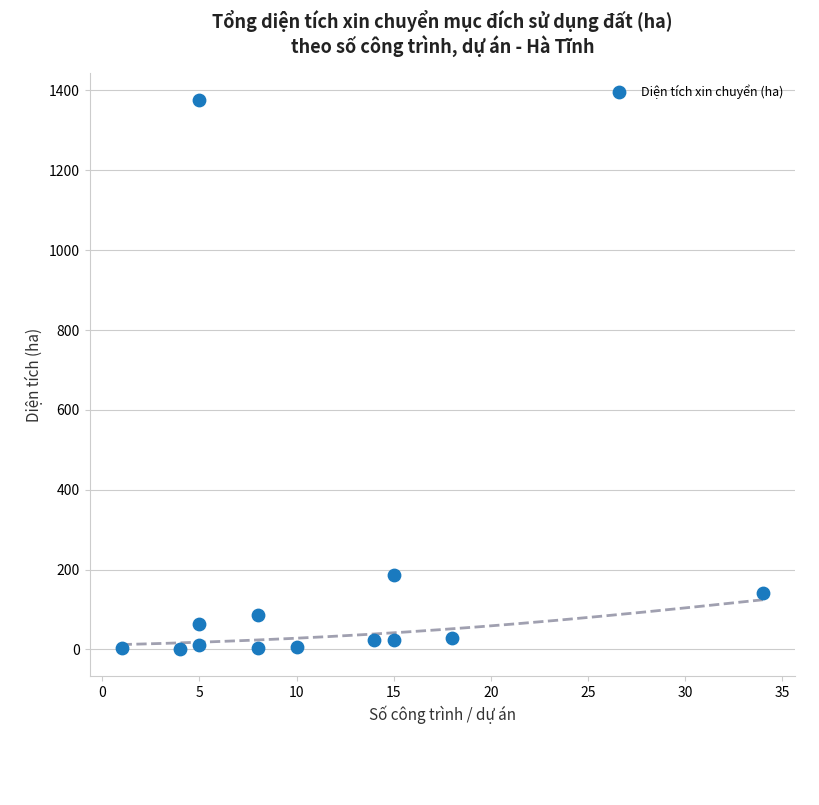

What Y value in the scatter plot is closest to 688?

186.9